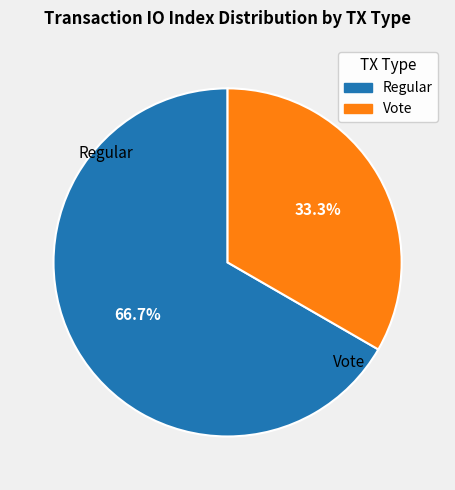

Which slice is the smallest?

Vote